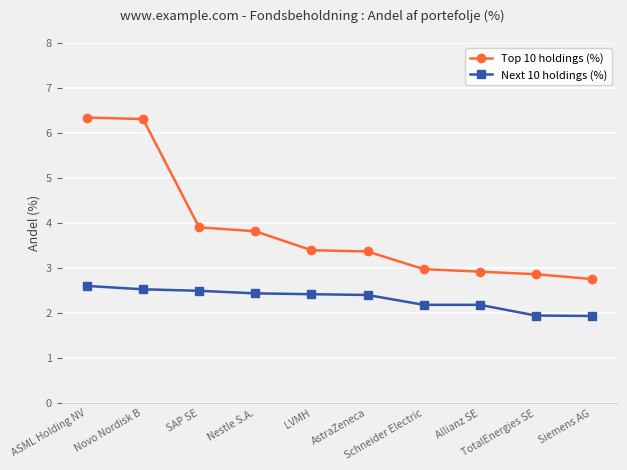

Reading left to right, extract all data points from this chart.

Top 10 holdings (%): 6.3	6.3	3.9	3.8	3.4	3.4	3.0	2.9	2.9	2.7
Next 10 holdings (%): 2.6	2.5	2.5	2.4	2.4	2.4	2.2	2.2	1.9	1.9